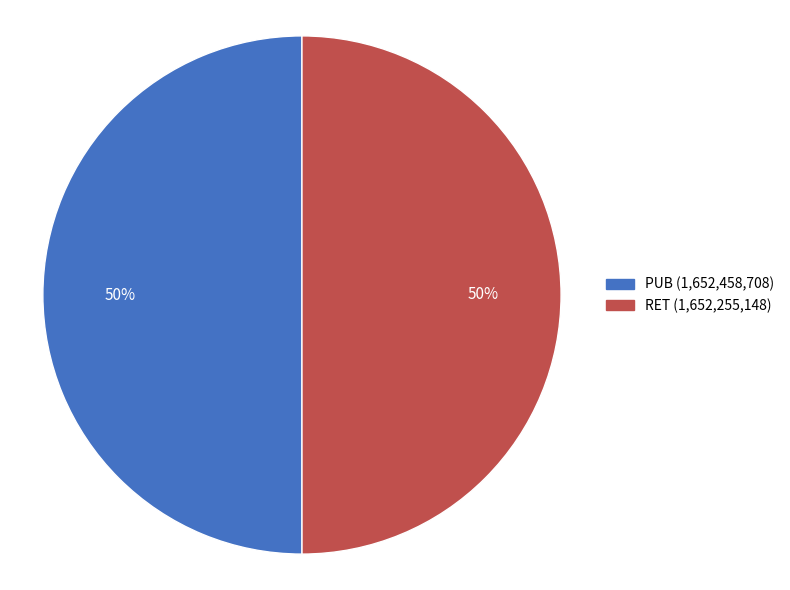

True or false: PUB accounts for 58% of the total.

False